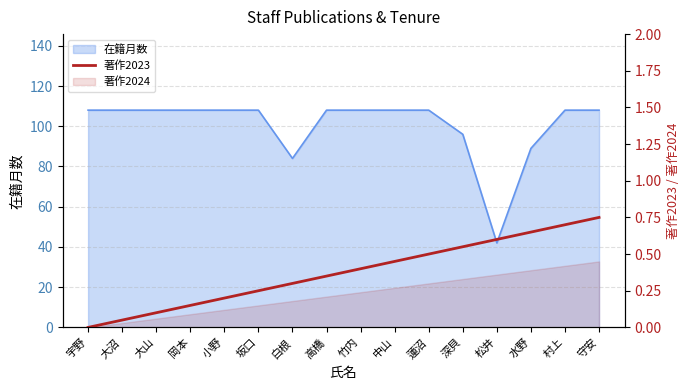

The chart shows a value of 0.1 at 大山. True or false?

True